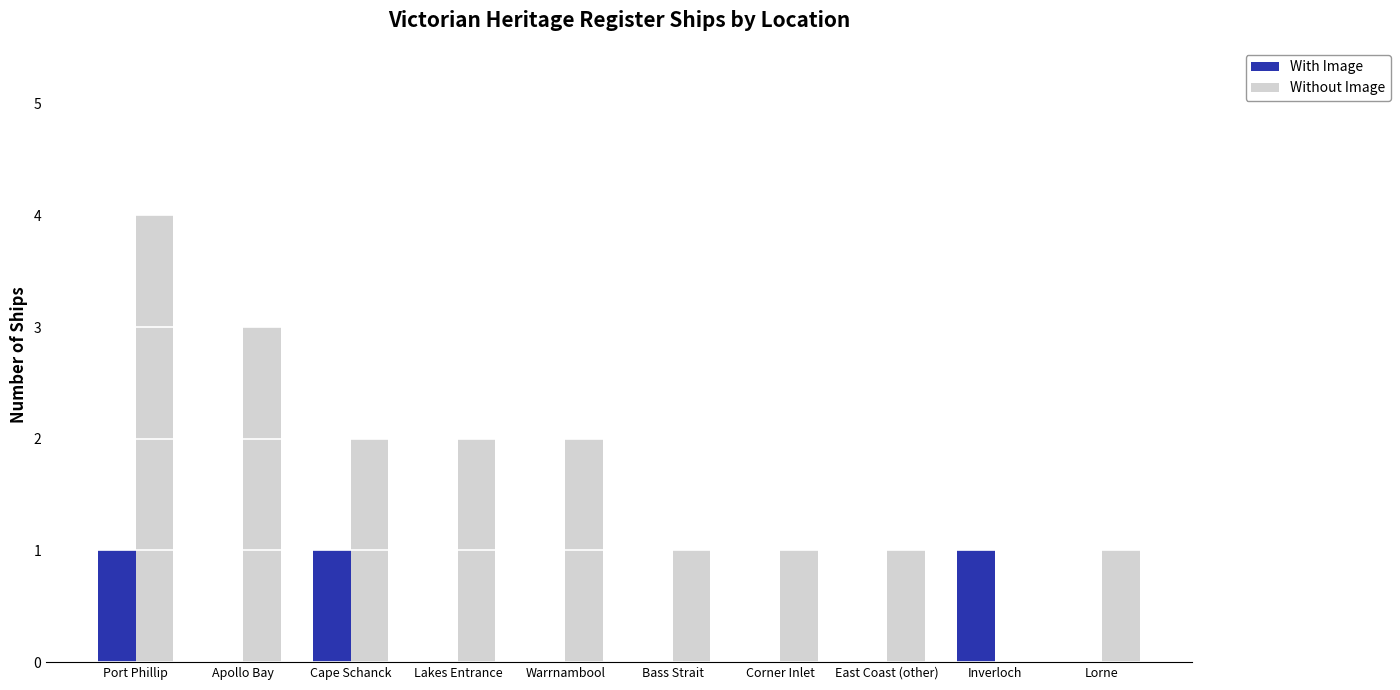

The value of Without Image at Lakes Entrance is 2. True or false?

True